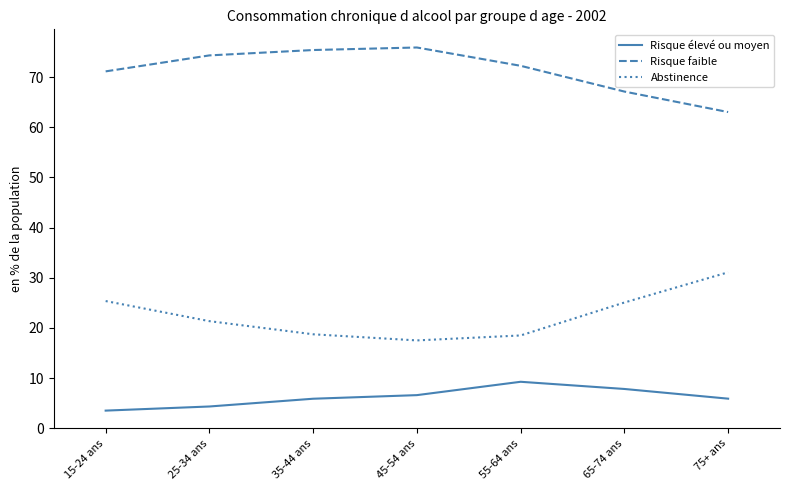

What is the approximate value of Abstinence at 15-24 ans?

25.4